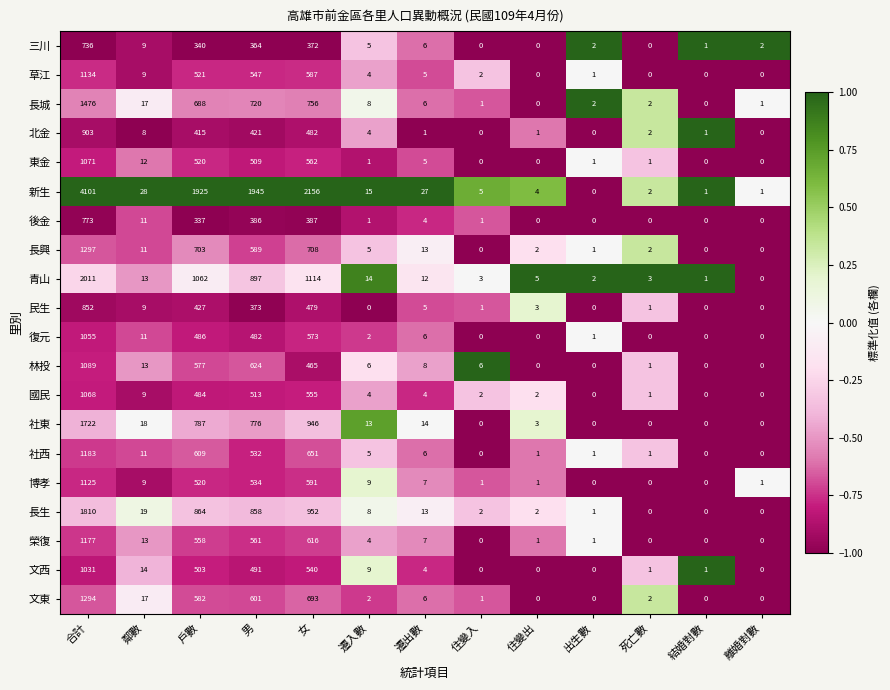

What is the total value across all series at 戶數?

12908